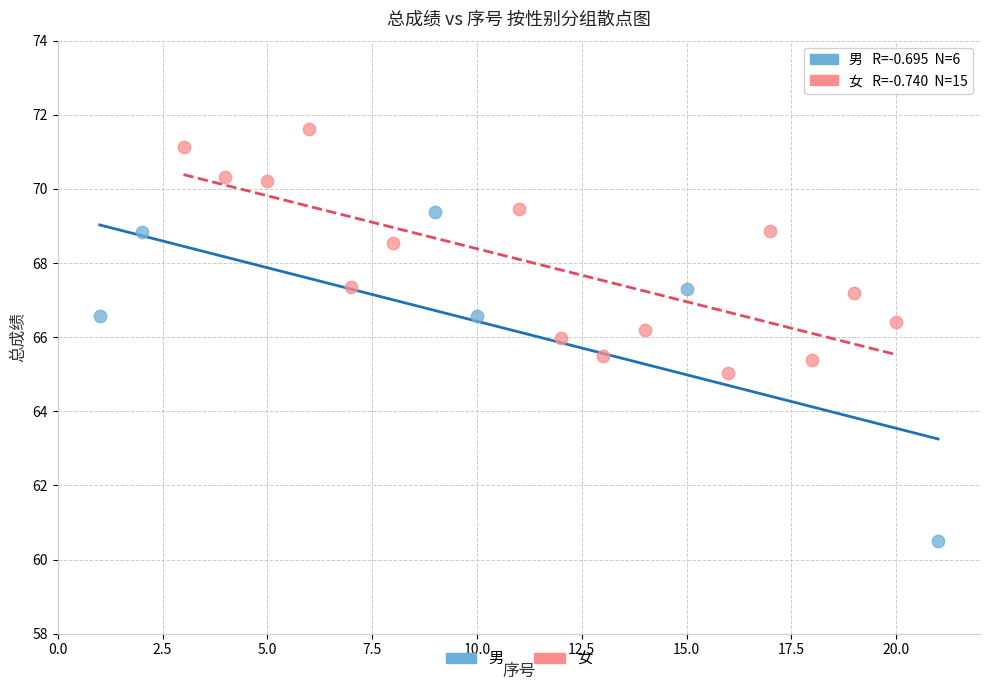

Which series contains the lowest Y value?

男